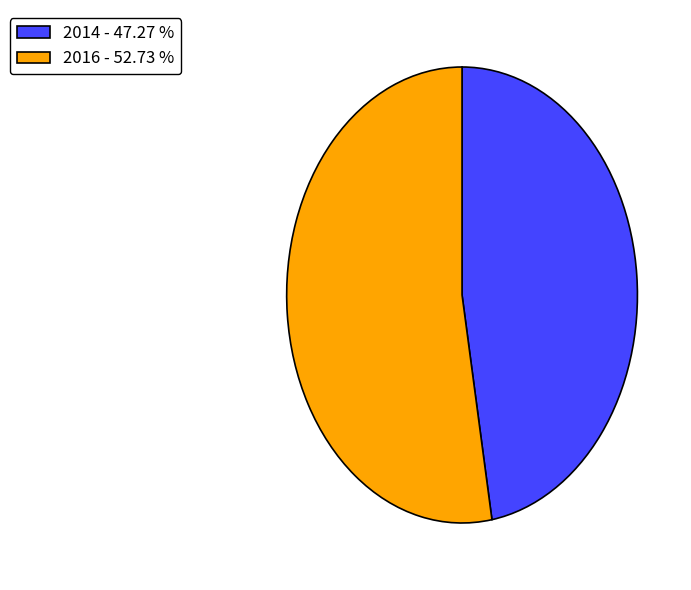

Approximately how many times larger is the value at 2014 compared to 2016?

0.9